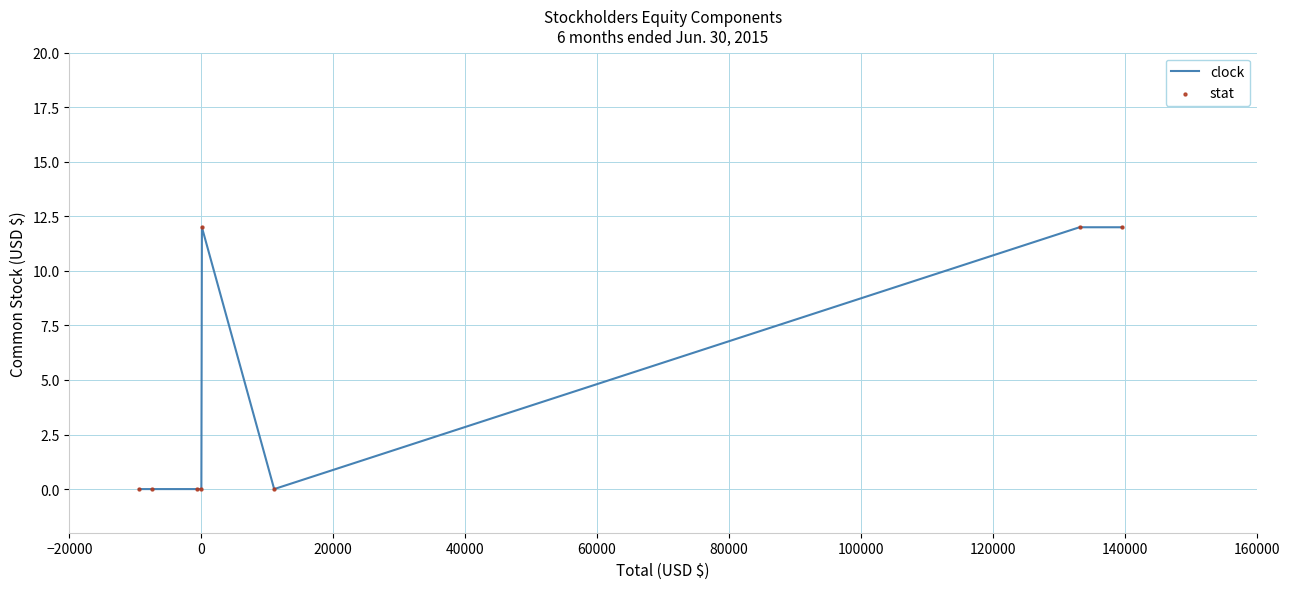

What is the difference between the second highest and second lowest values?

12